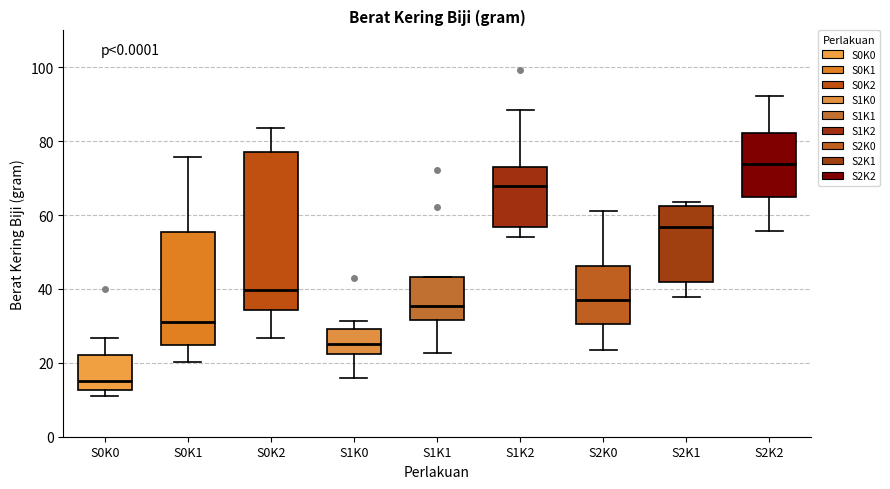

Which box has the highest median line?

S2K2